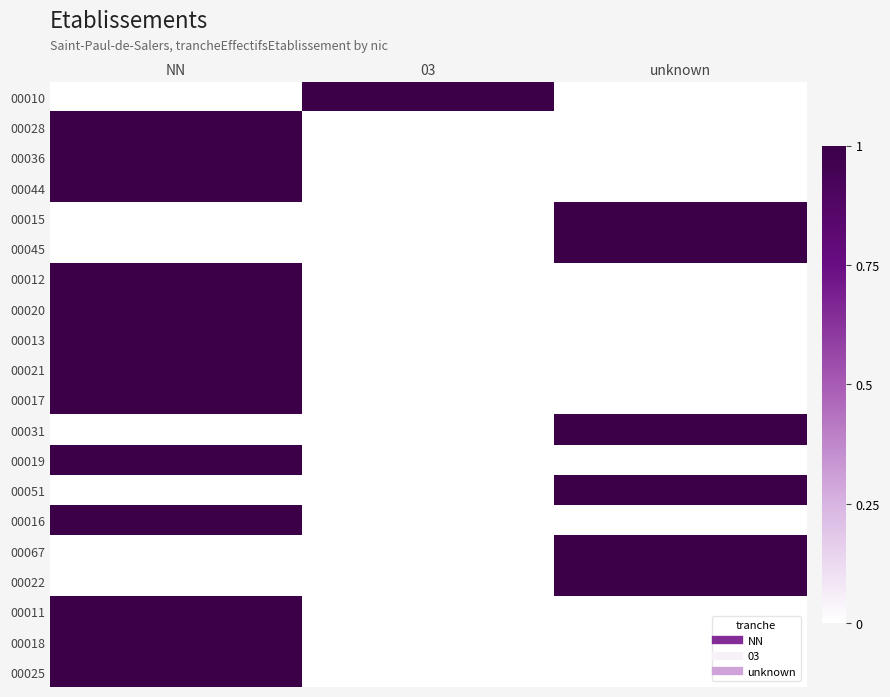

Rank the series at unknown from lowest to highest value.

00010, 00028, 00036, 00044, 00012, 00020, 00013, 00021, 00017, 00019, 00016, 00011, 00018, 00025, 00015, 00045, 00031, 00051, 00067, 00022